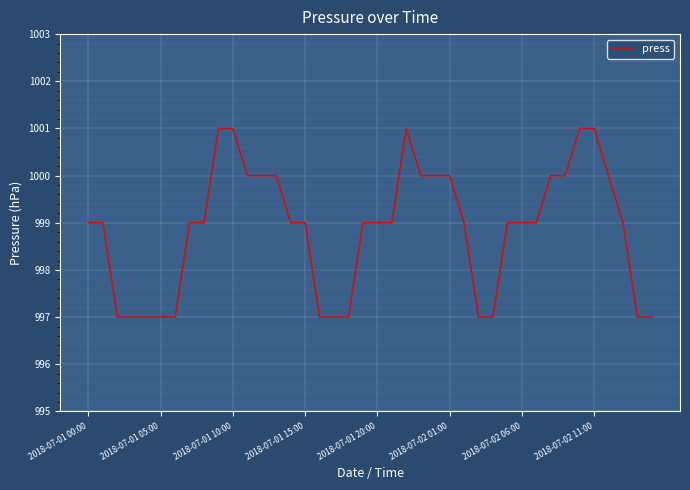

What is the minimum value shown in the chart?

997